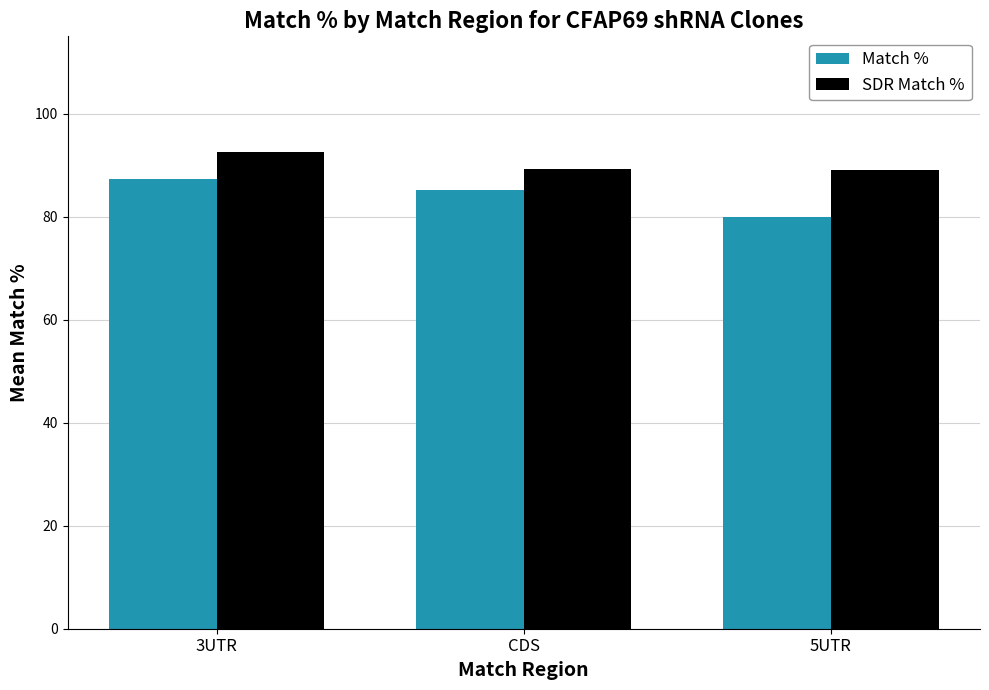

What is the lowest value of the Match % series?

80.0